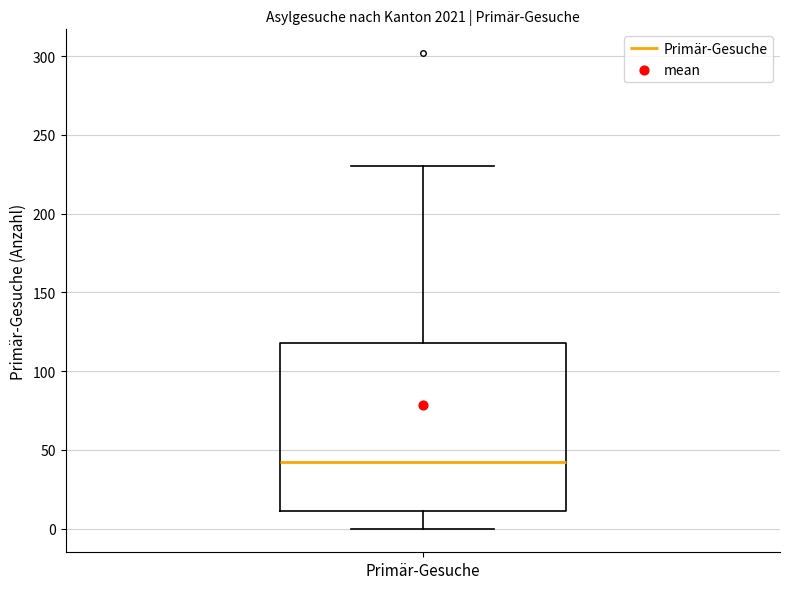

Transcribe this box plot: give where the median line is, the range the box spans, and where the two whiskers end, as read against the y-axis. The values are not printed on the chart, so give them approximately, as read against the axis.

median 45, box 10 to 120, whiskers 0 to 230